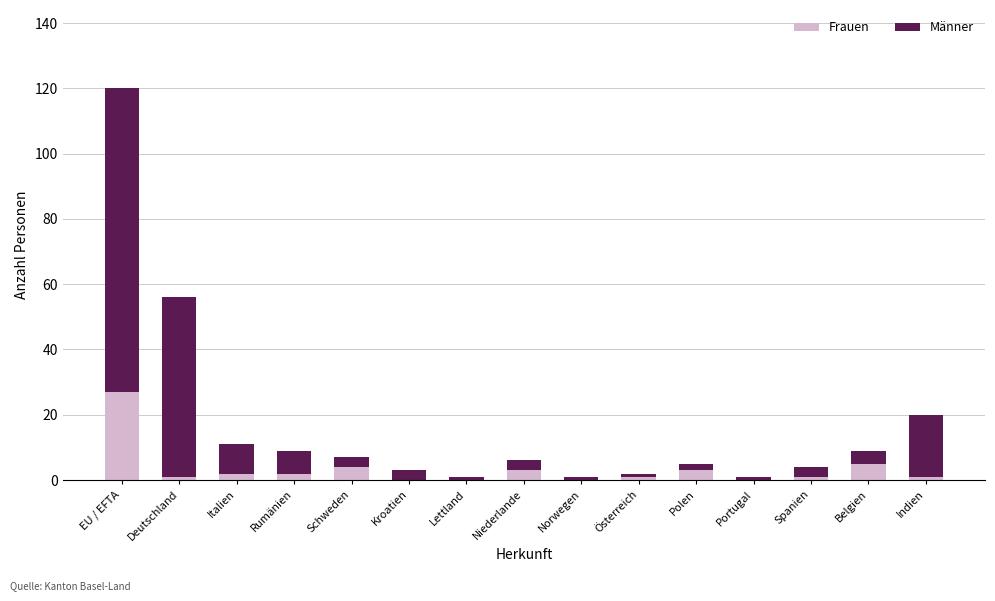

Reading left to right, what are the values for Frauen?

EU / EFTA=27	Deutschland=1	Italien=2	Rumänien=2	Schweden=4	Kroatien=0	Lettland=0	Niederlande=3	Norwegen=0	Österreich=1	Polen=3	Portugal=0	Spanien=1	Belgien=5	Indien=1